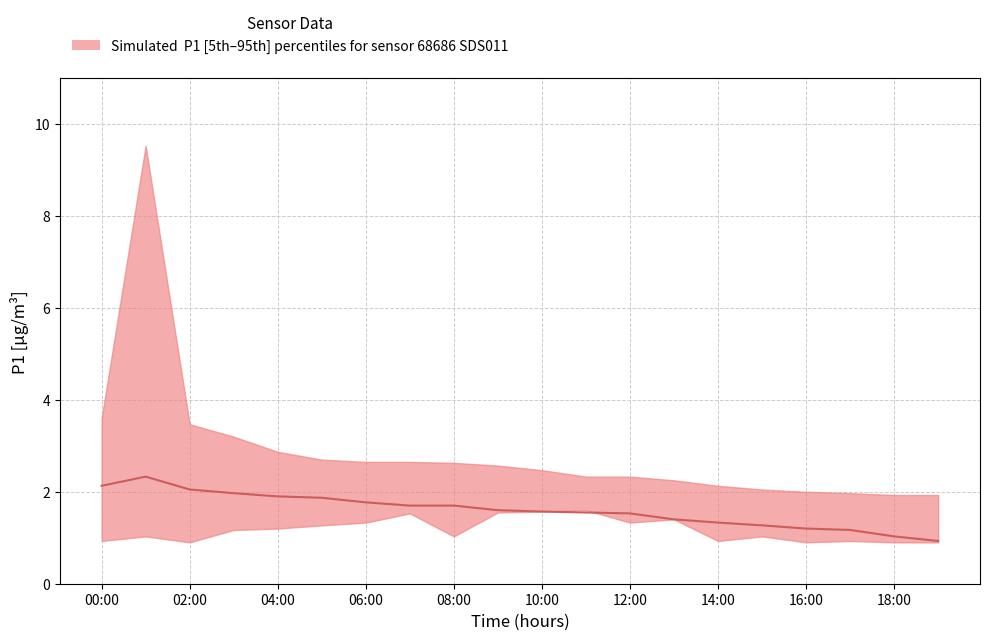

Reading right to left, extract all data points from this chart.

0.9	1.0	1.2	1.2	1.3	1.3	1.4	1.5	1.6	1.6	1.6	1.7	1.7	1.8	1.9	1.9	2.0	2.0	2.3	2.1